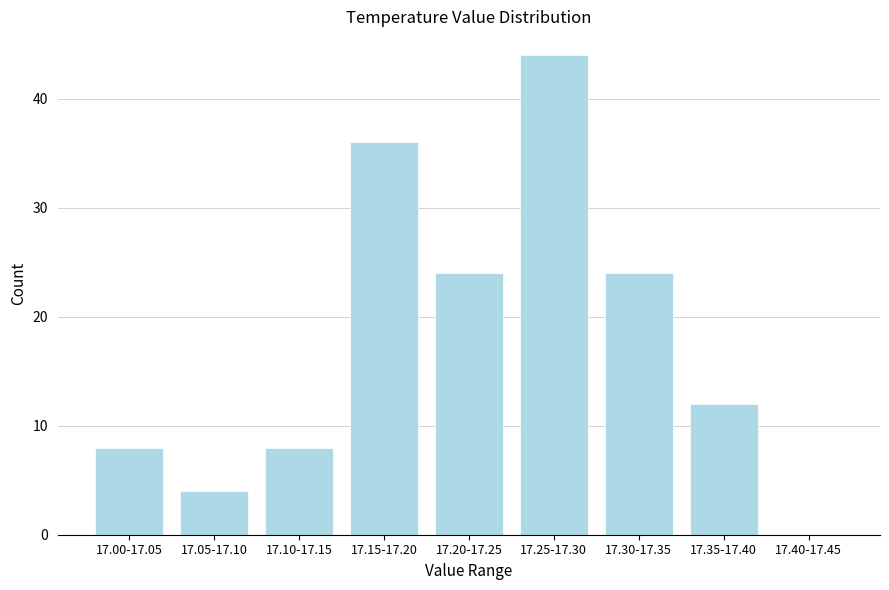

Reading left to right, transcribe all the data shown in this chart.

17.00-17.05=8	17.05-17.10=4	17.10-17.15=8	17.15-17.20=36	17.20-17.25=24	17.25-17.30=44	17.30-17.35=24	17.35-17.40=12	17.40-17.45=0